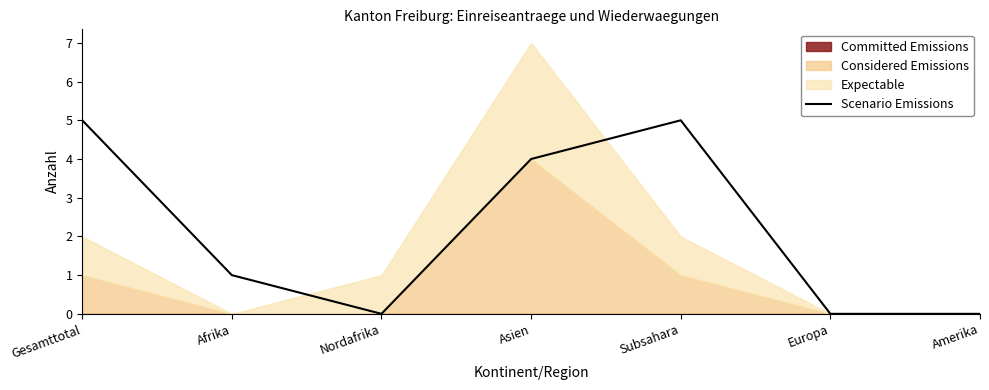

What is the sum of the values at Europa and Subsahara?

5